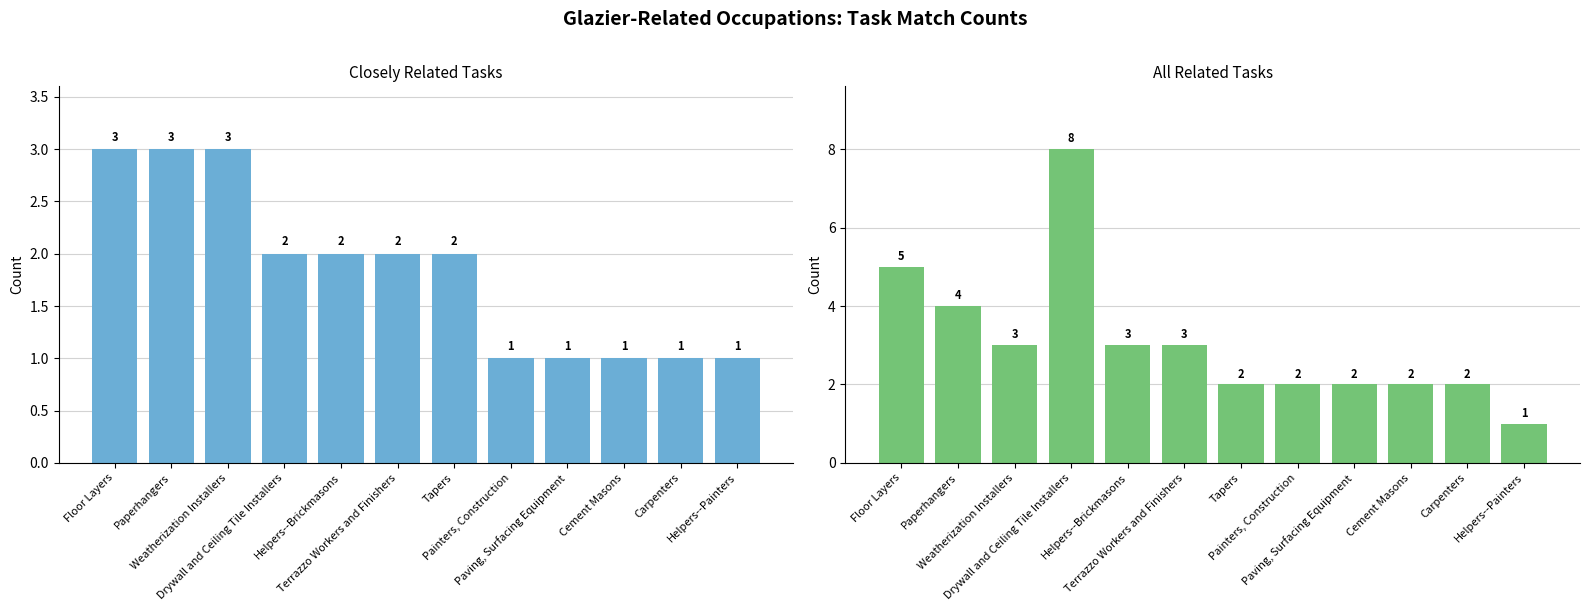

Reading left to right, what are all the values shown in this chart?

Closely Related Tasks: 3	3	3	2	2	2	2	1	1	1	1	1
All Related Tasks: 5	4	3	8	3	3	2	2	2	2	2	1